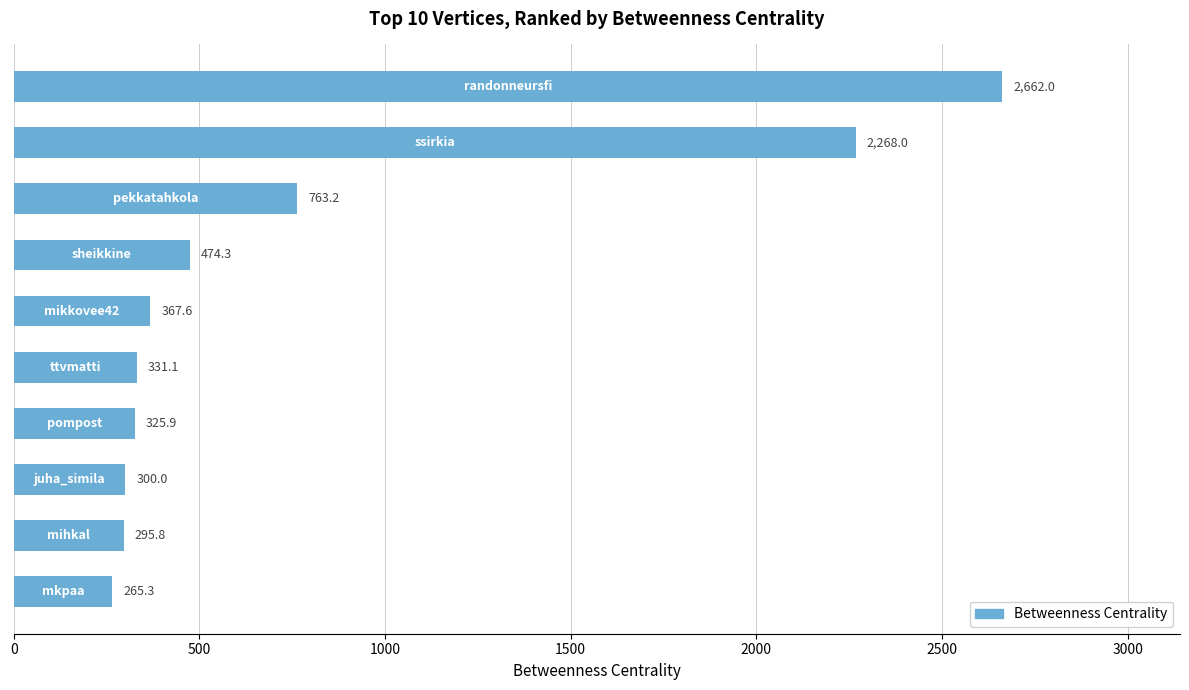

What is the minimum value shown in the chart?

265.3